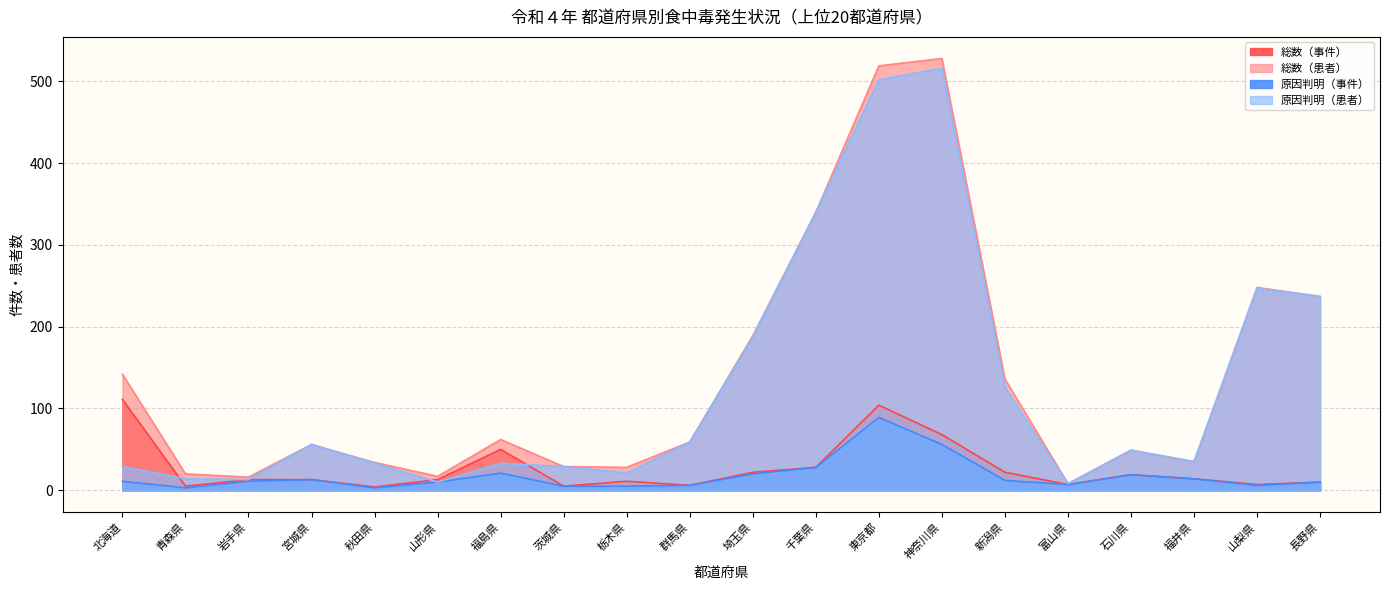

At which category does 原因判明（事件） reach its first local peak?

宮城県